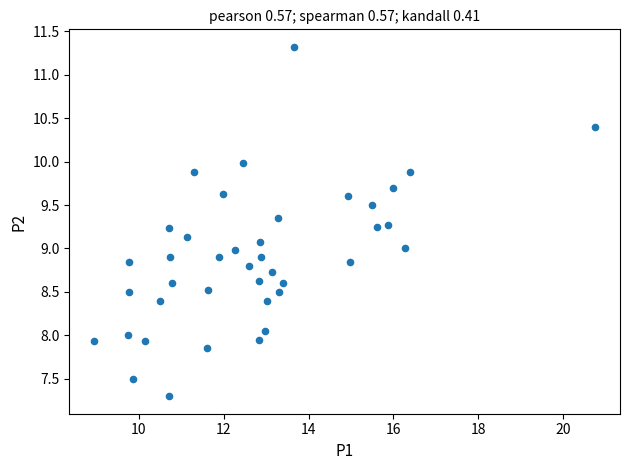

What is the range of Y values (max minus min)?

4.0